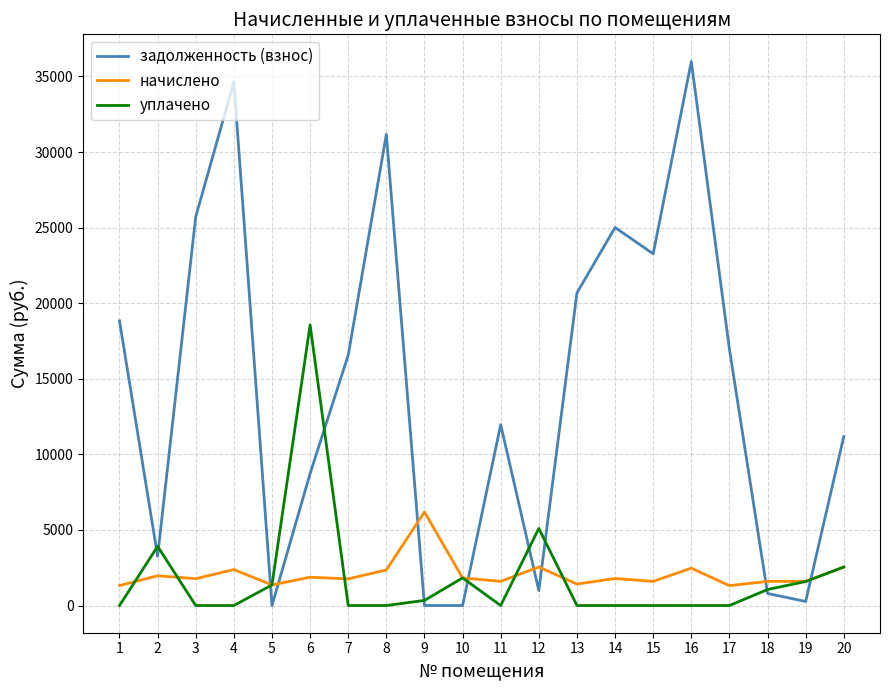

The задолженность (взнос) series shows 16967.0 at 17. True or false?

True